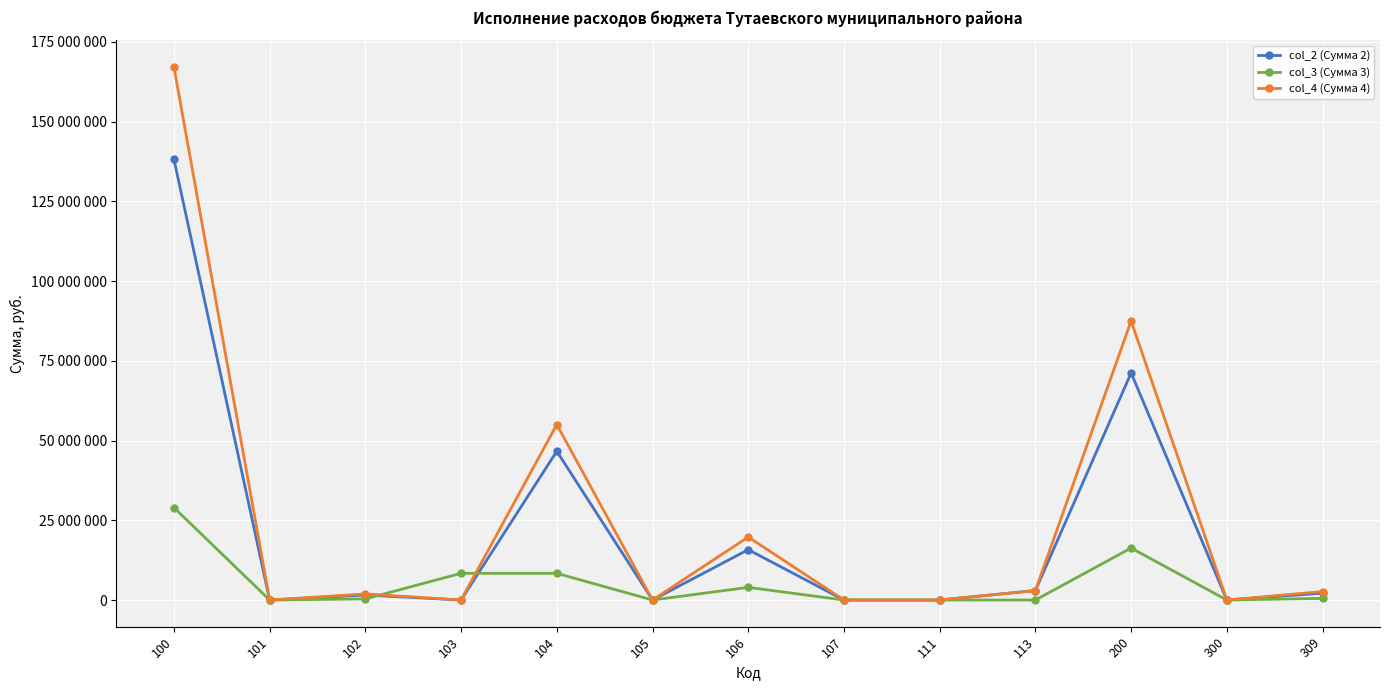

At how many categories does at least one series exceed 59108304?

2